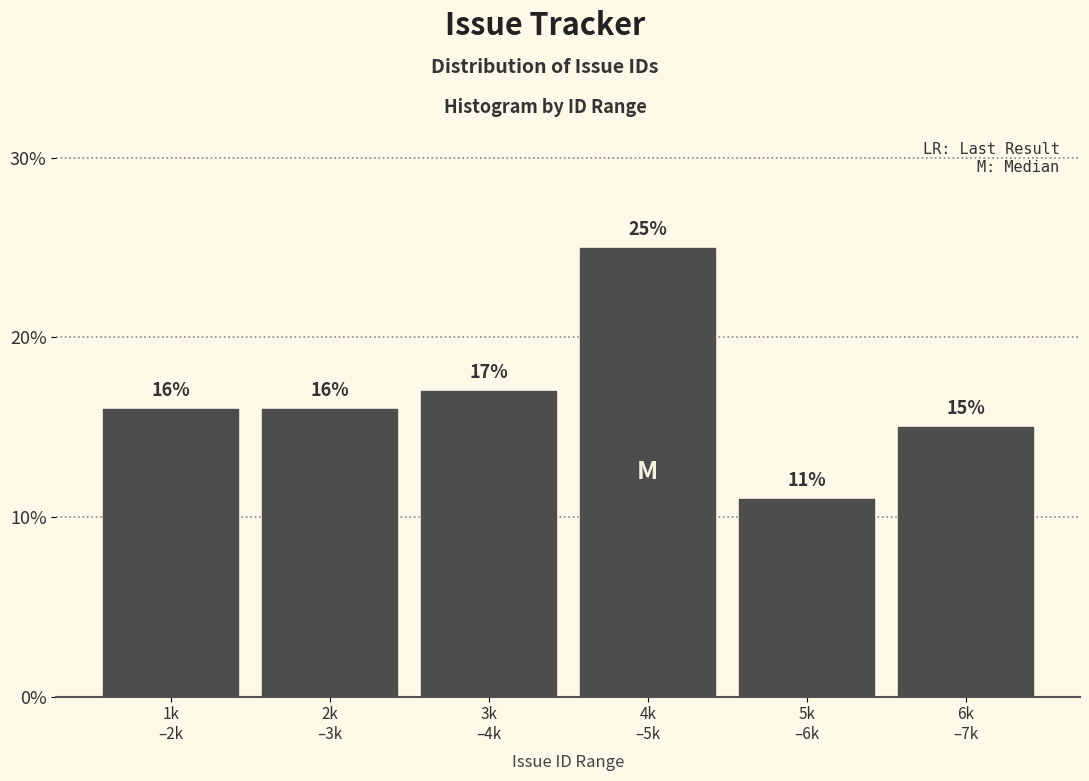

Reading left to right, extract all data points from this chart.

16	16	17	25	11	15